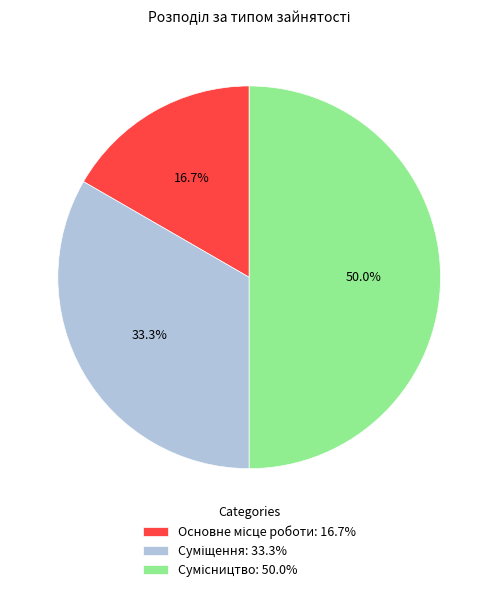

What is the largest slice in the pie chart?

Сумісництво